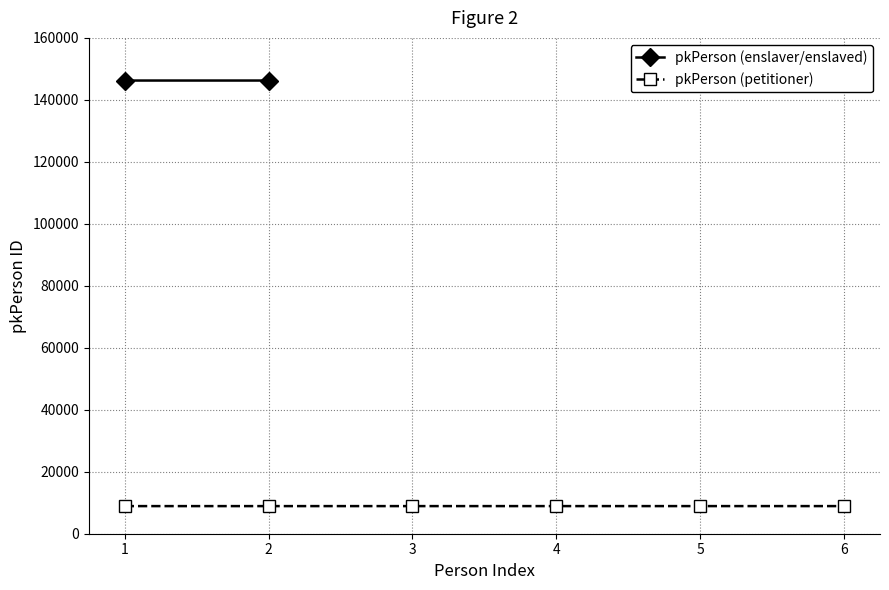

Does the chart have visible grid lines?

Yes